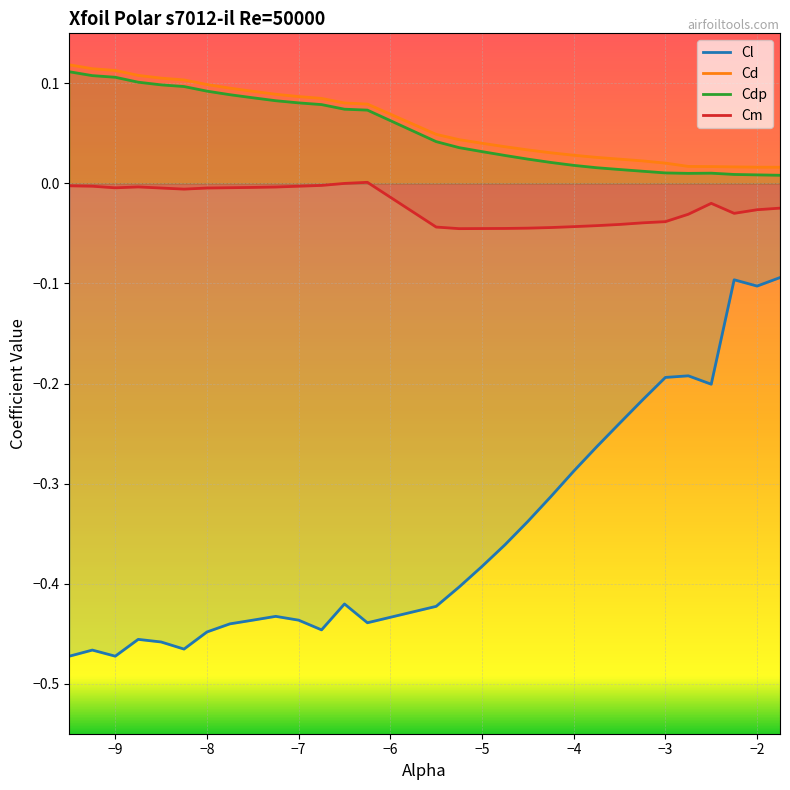

True or false: Cd and Cm intersect in this chart.

False